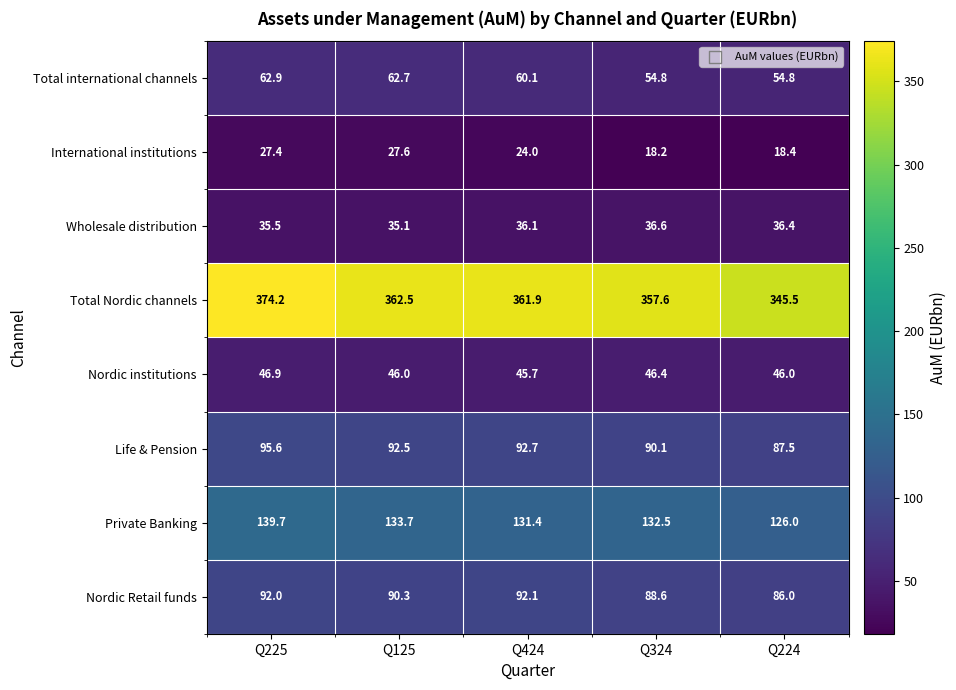

Rank the categories by Total Nordic channels value from lowest to highest.

Q224, Q324, Q424, Q125, Q225